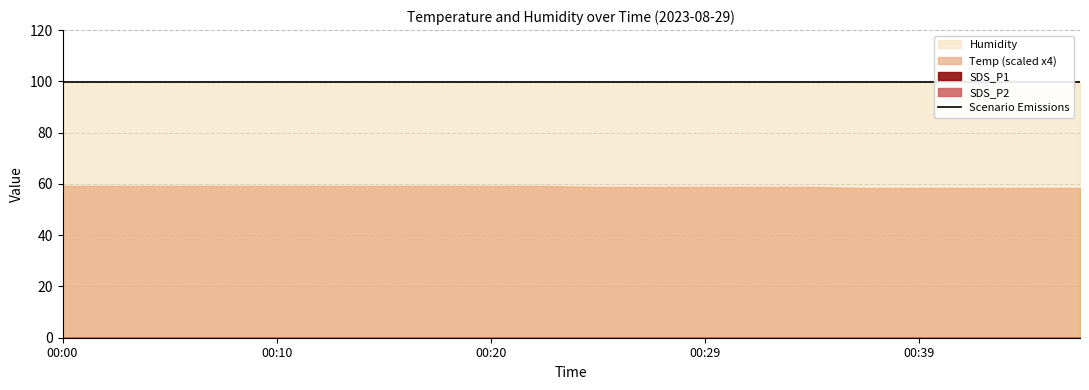

Is the value of Humidity at 00:44 greater than the value of SDS_P1 at 00:00?

Yes